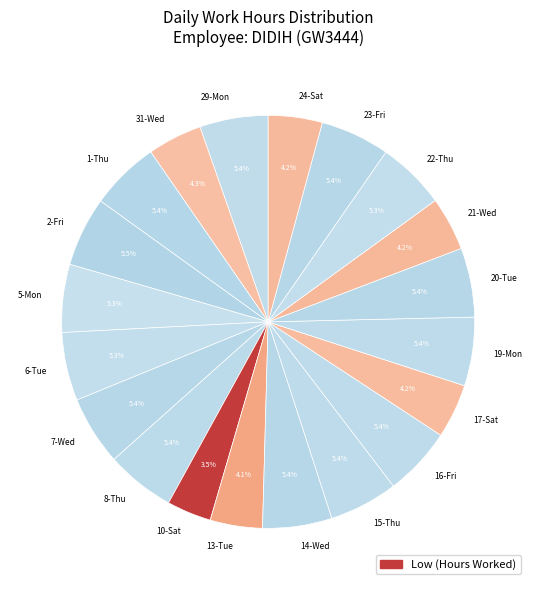

To the nearest percent, what is the combined percentage of 1-Thu and 21-Wed?

10%